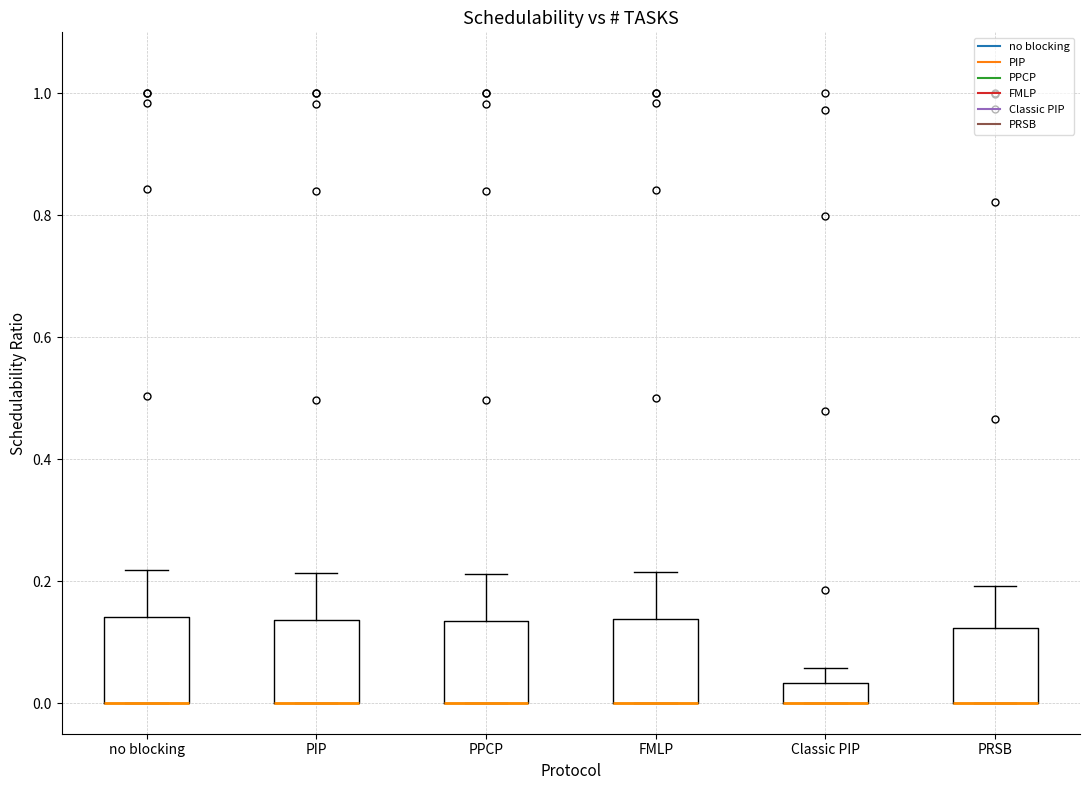

Reading left to right, read every box against the y-axis: the position of its median line, the range the box covers, and the ends of its whiskers. The values are not printed on the chart, so give them approximately, as read against the axis.

no blocking: median 0.00 (drawn on the box's lower edge), box 0.00 to 0.14, whiskers 0.00 to 0.22
PIP: median 0.00 (drawn on the box's lower edge), box 0.00 to 0.14, whiskers 0.00 to 0.22
PPCP: median 0.00 (drawn on the box's lower edge), box 0.00 to 0.14, whiskers 0.00 to 0.22
FMLP: median 0.00 (drawn on the box's lower edge), box 0.00 to 0.14, whiskers 0.00 to 0.22
Classic PIP: median 0.00 (drawn on the box's lower edge), box 0.00 to 0.04, whiskers 0.00 to 0.06
PRSB: median 0.00 (drawn on the box's lower edge), box 0.00 to 0.12, whiskers 0.00 to 0.20